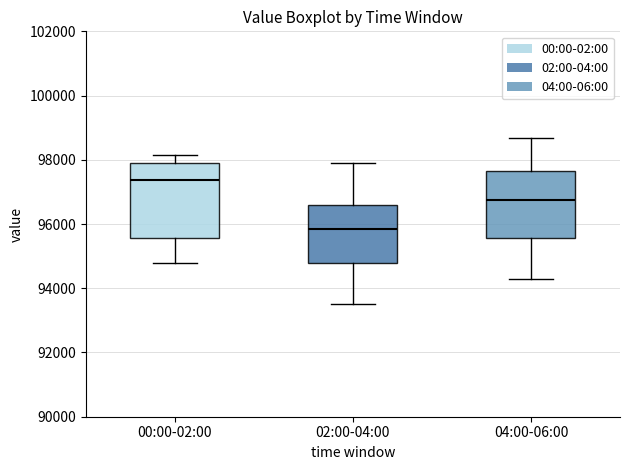

Reading left to right, transcribe this box plot: for each box, give where its median line is, the range the box spans, and where its two whiskers end, as read against the y-axis. The values are not printed on the chart, so give them approximately, as read against the axis.

00:00-02:00: median 97400, box 95600 to 97800, whiskers 94800 to 98200
02:00-04:00: median 95800, box 94800 to 96600, whiskers 93600 to 97800
04:00-06:00: median 96800, box 95600 to 97600, whiskers 94200 to 98600